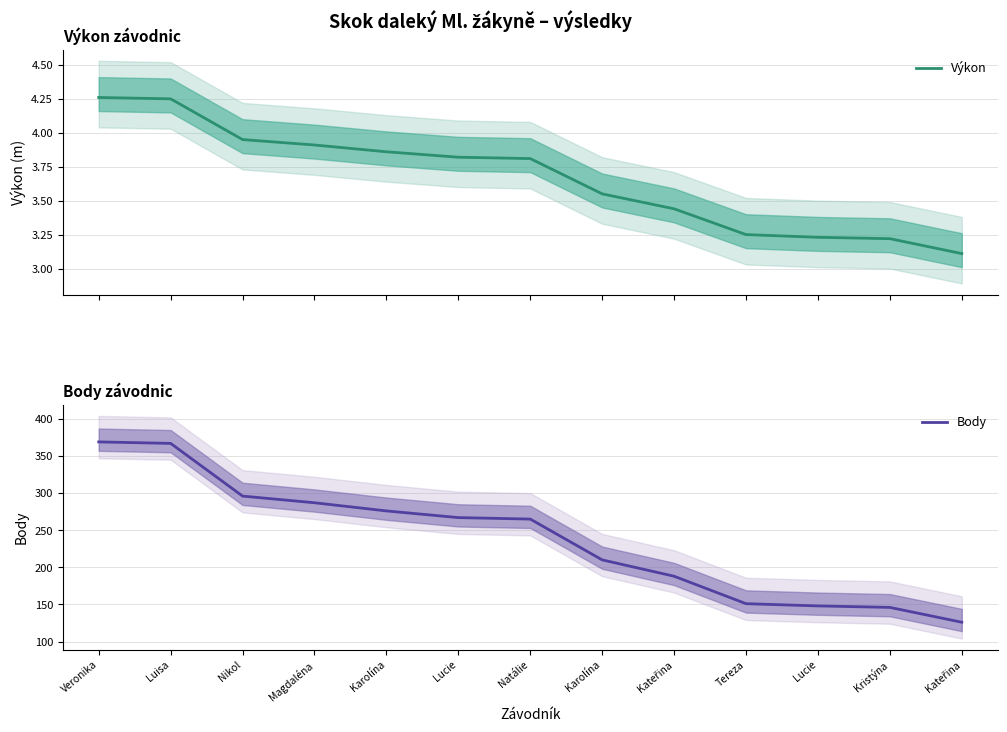

Between Kateřina and Tereza, which series saw the biggest shift?

Body